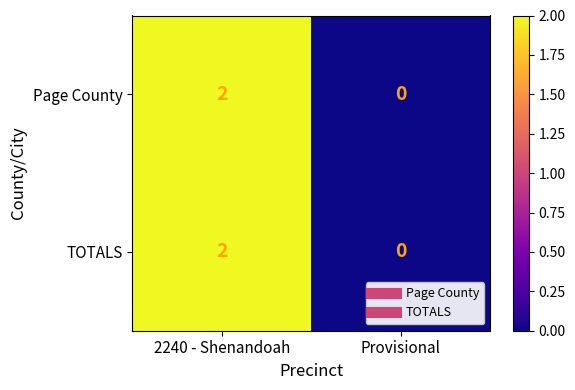

At which category does the chart reach its minimum across all series?

Provisional